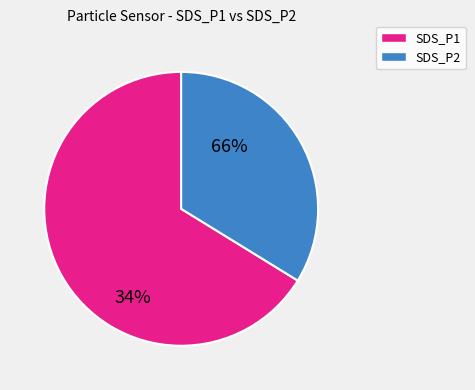

True or false: SDS_P2 accounts for 35% of the total.

True